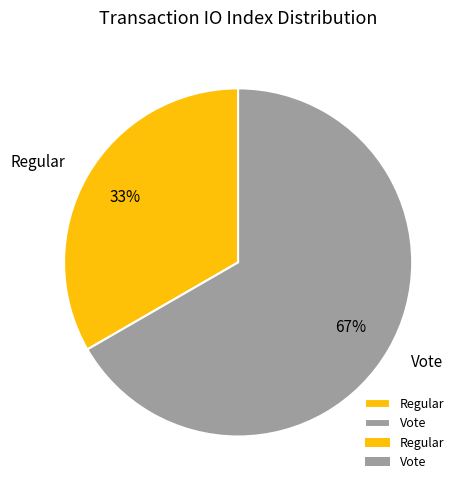

How many slices are in this pie chart?

2